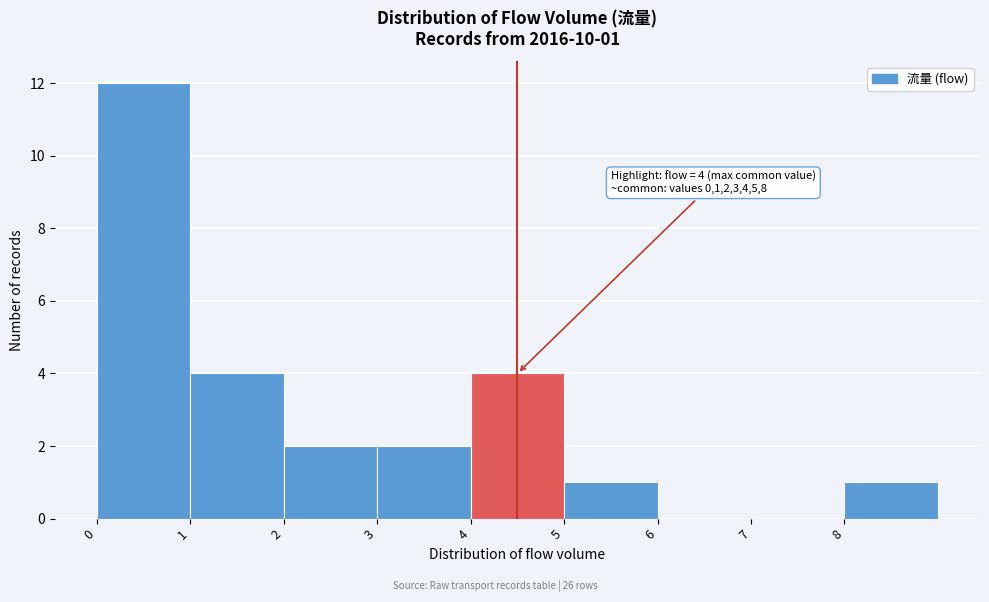

Which range on the x-axis has the tallest bar?

0 to 1